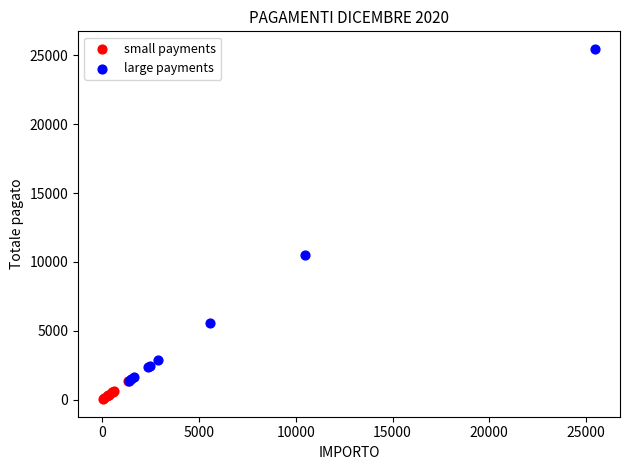

Which series contains the highest Y value?

large payments